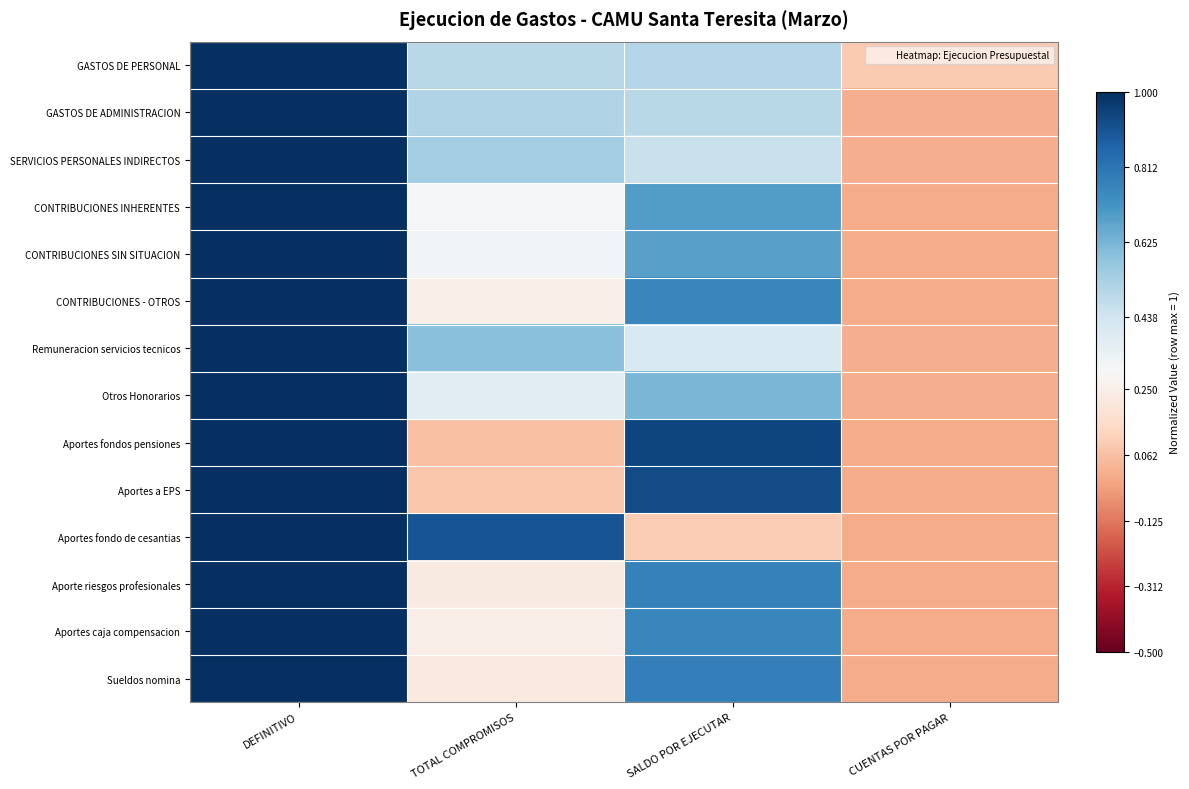

How many series are shown in this chart?

14